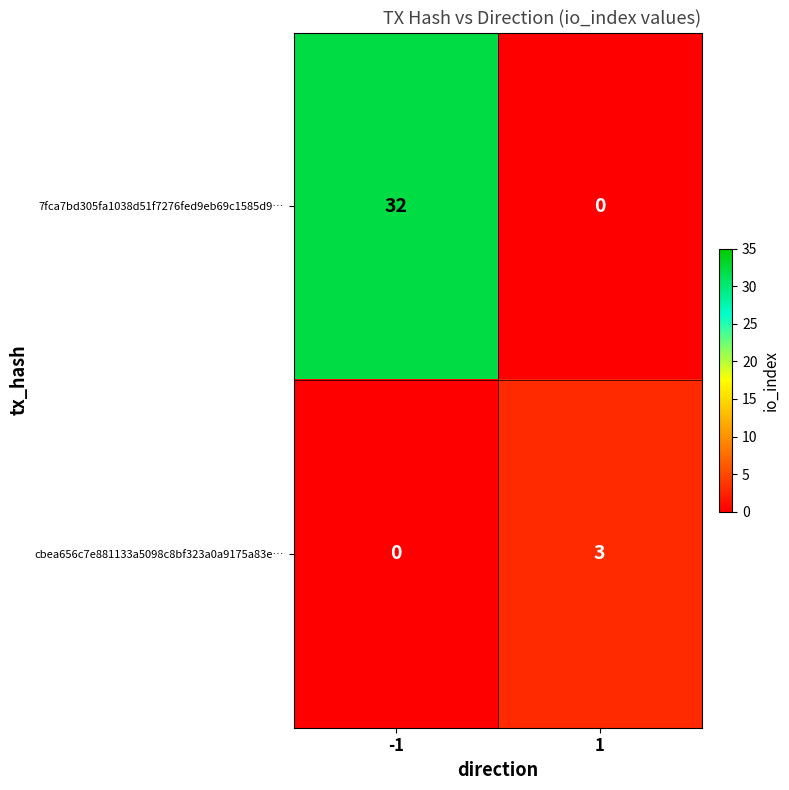

True or false: cbea656c7e881133a5098c8bf323a0a9175a83e… has a value of 3 at 1.

True